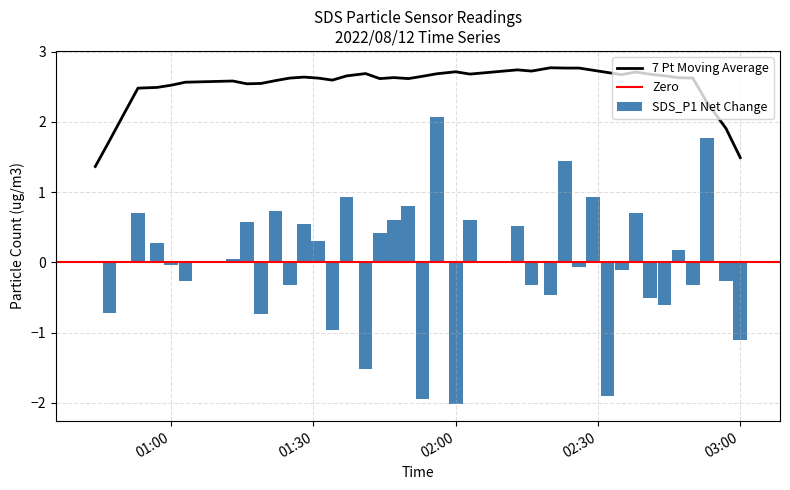

What is the minimum value for 7 Pt Moving Average?

1.4